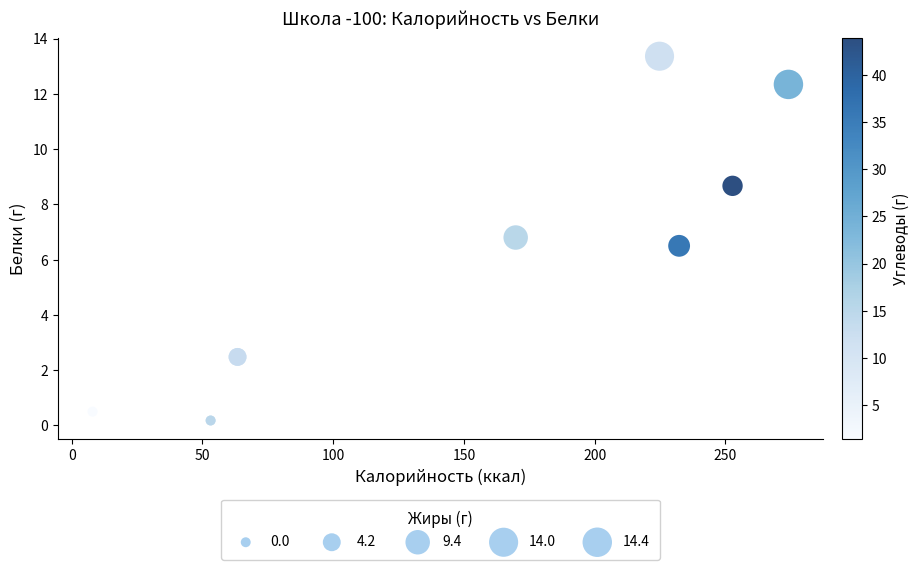

What Y value in the scatter plot is closest to 6?

6.5